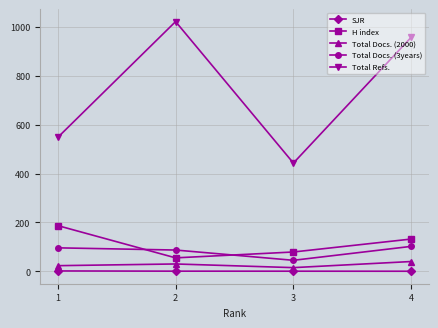

How many interior local valleys does the Total Docs. (2000) series have?

1